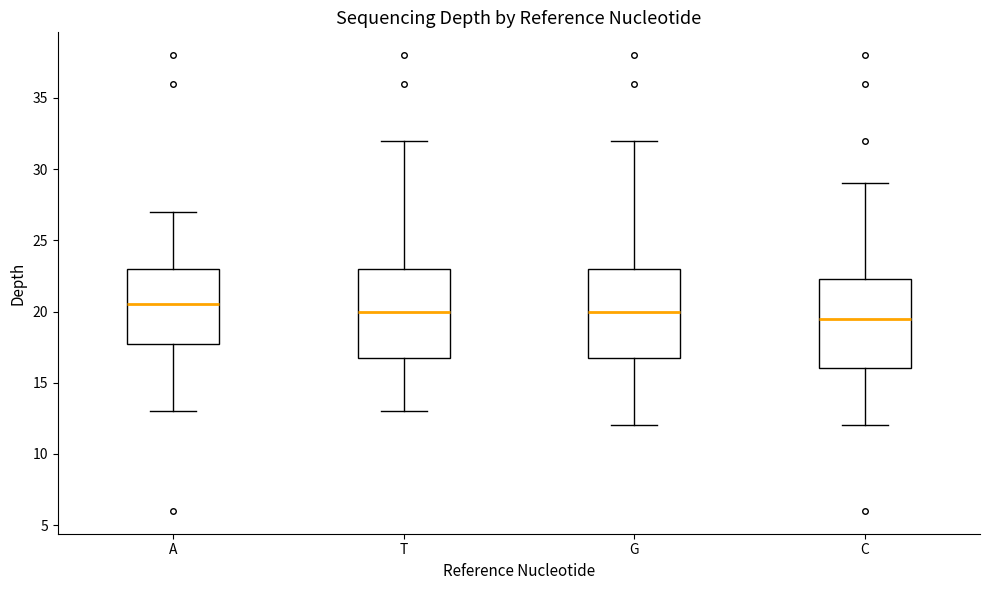

Where is the upper edge of the box for A on the y-axis? The values are not printed on the chart, so give them approximately, as read against the axis.

23.0